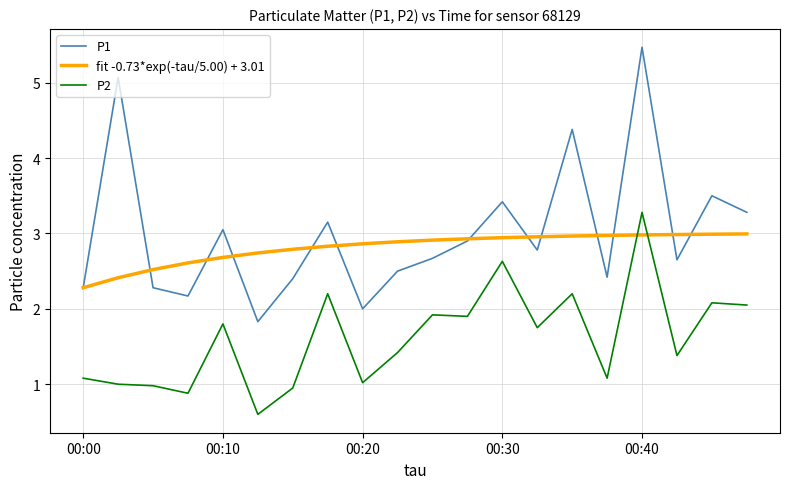

True or false: P2 and P1 intersect in this chart.

False